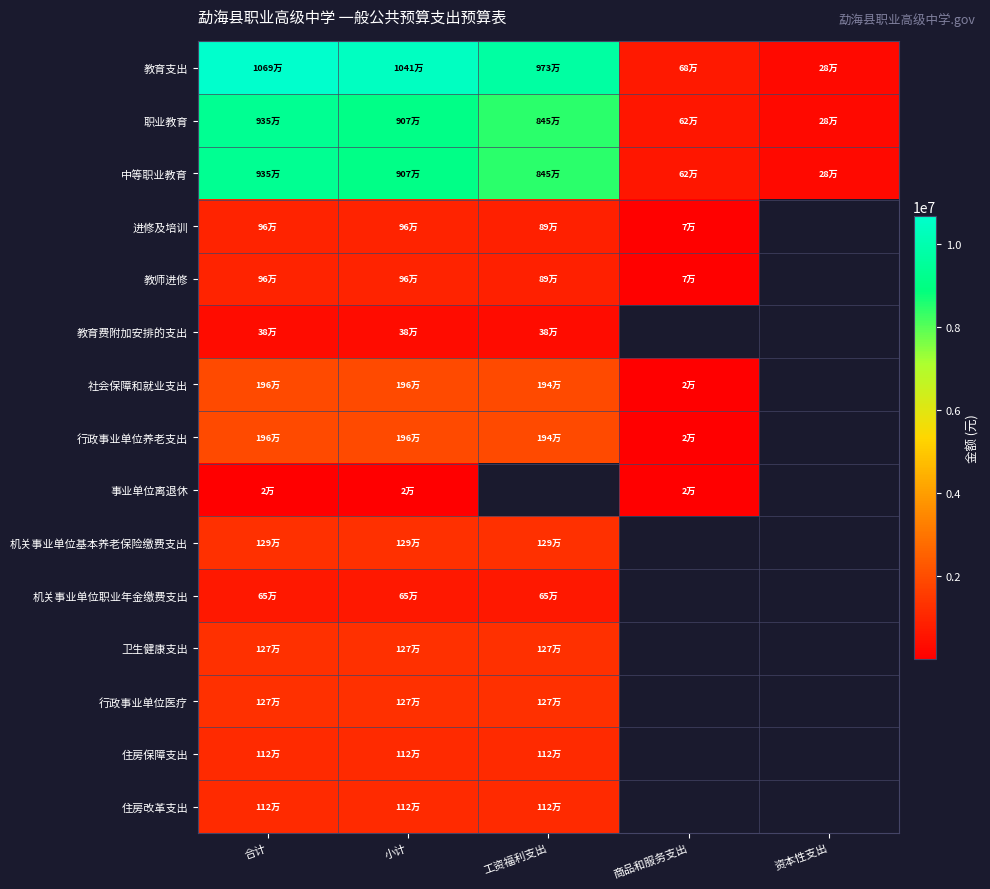

At how many categories does at least one series exceed 2371486?

3